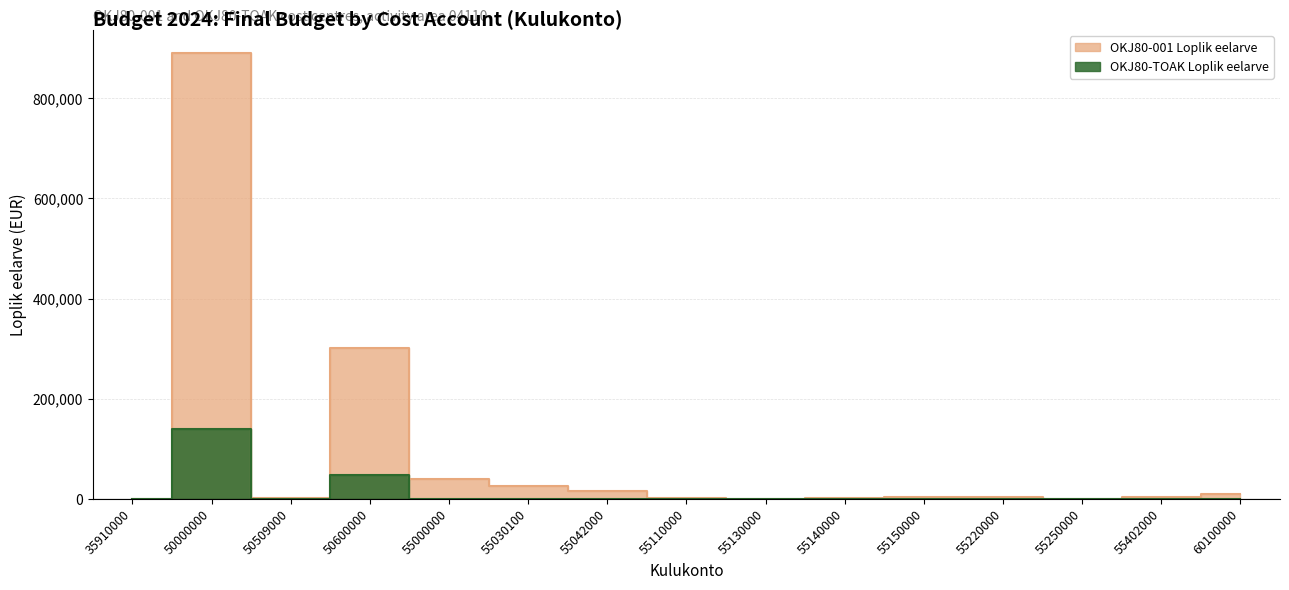

True or false: OKJ80-TOAK Loplik eelarve and OKJ80-001 Loplik eelarve intersect in this chart.

False